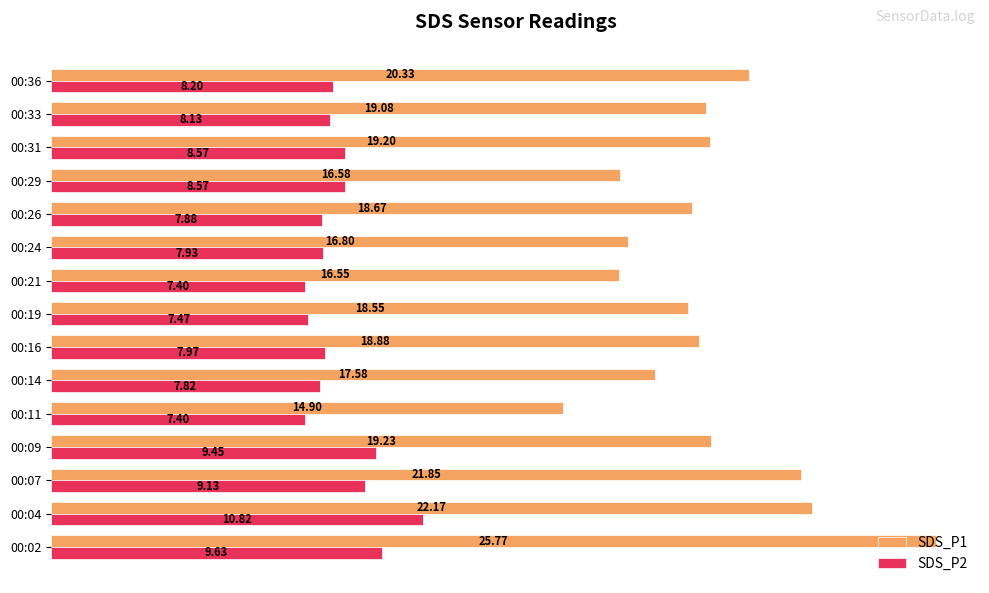

Which series has the largest total across all categories?

SDS_P1